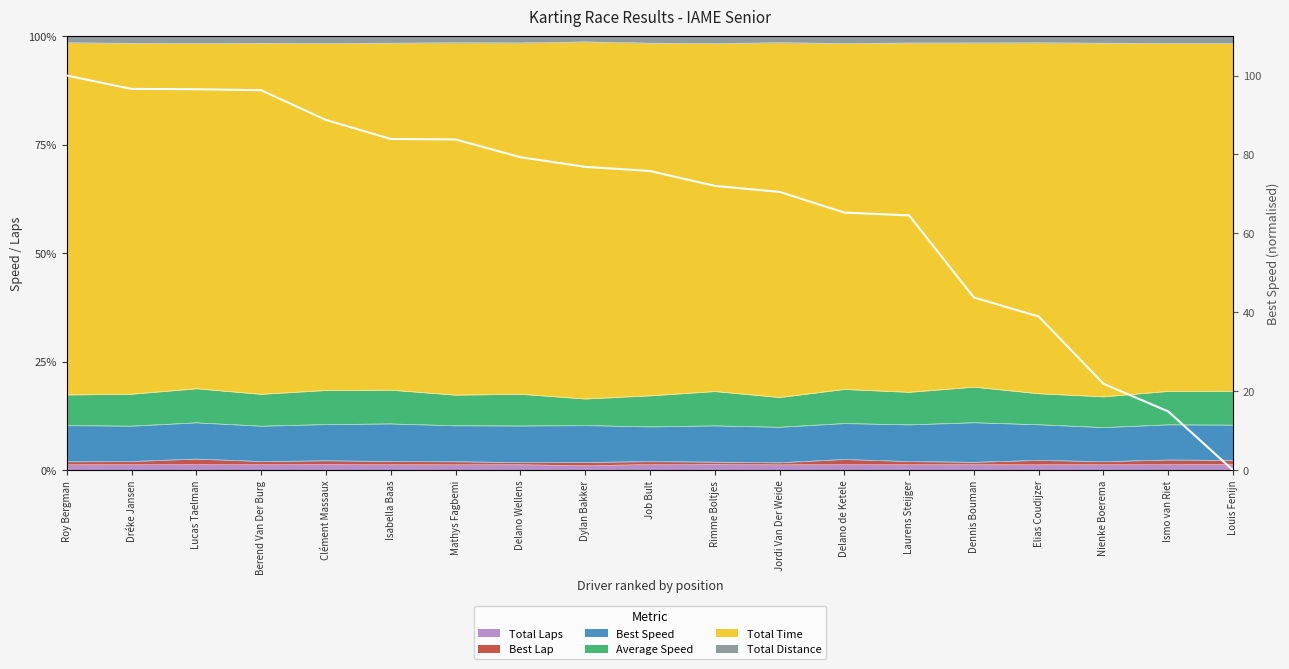

What is the difference between the maximum and minimum values?

100.0